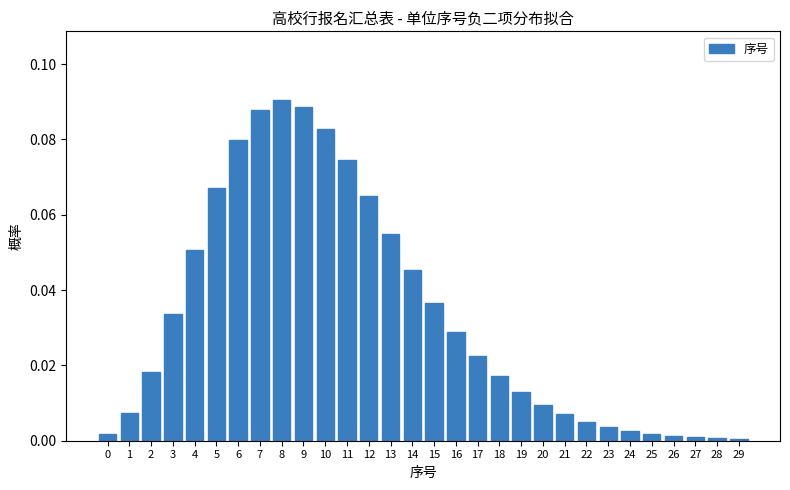

Between 18 and 22, which is larger?

18